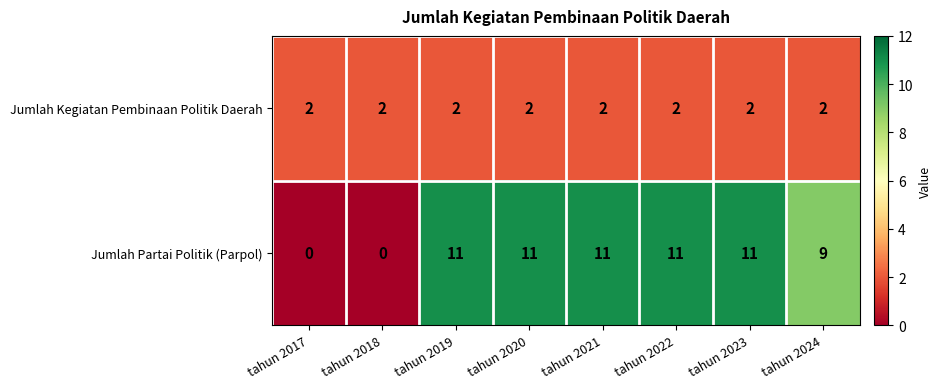

True or false: Jumlah Partai Politik (Parpol) has a value of 4 at tahun 2022.

False